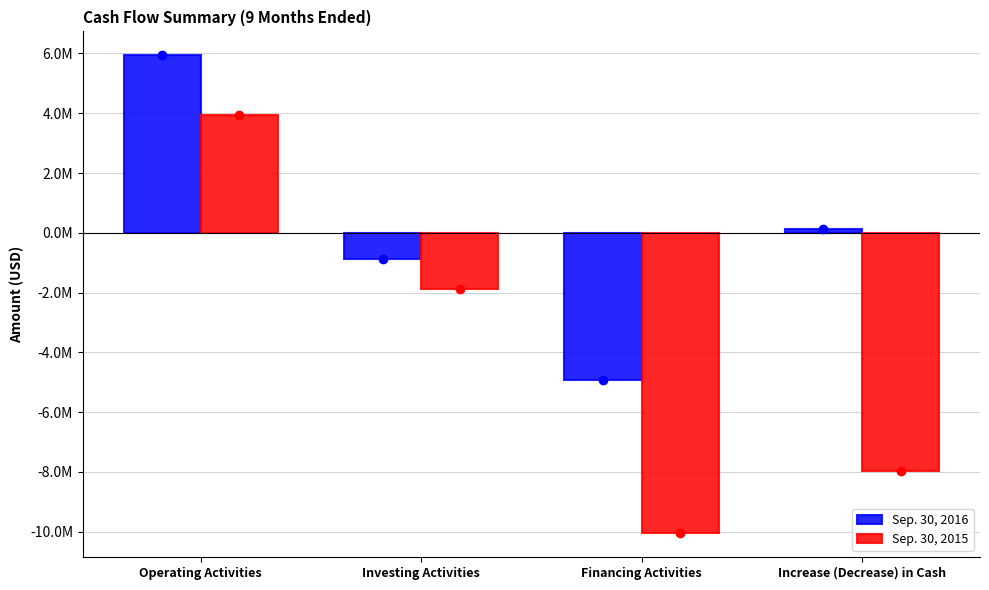

Which series has the largest range (max minus min)?

Sep. 30, 2015